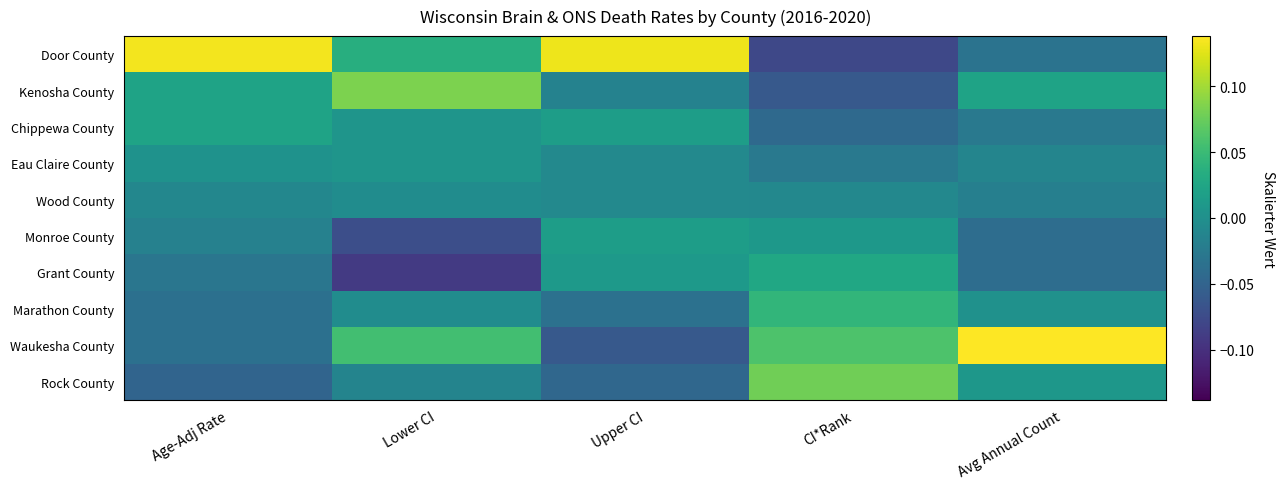

What is the maximum value shown in the chart?

0.1